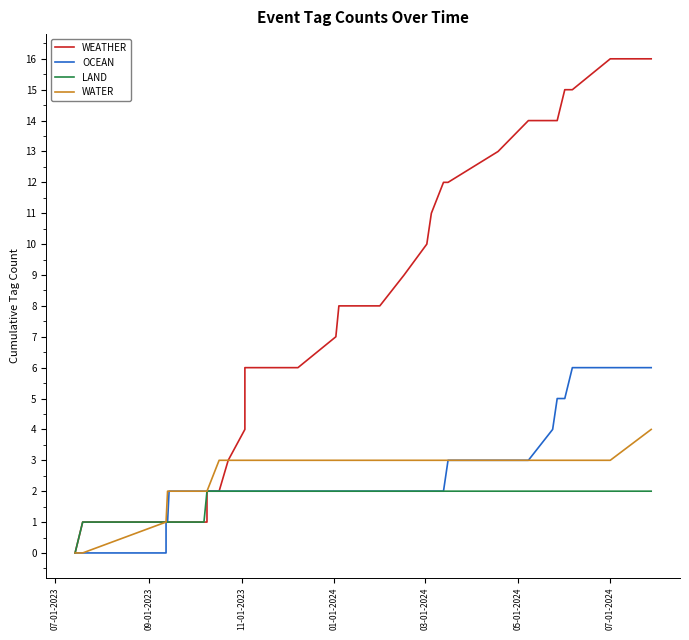

What is the average value of the WATER series?

3